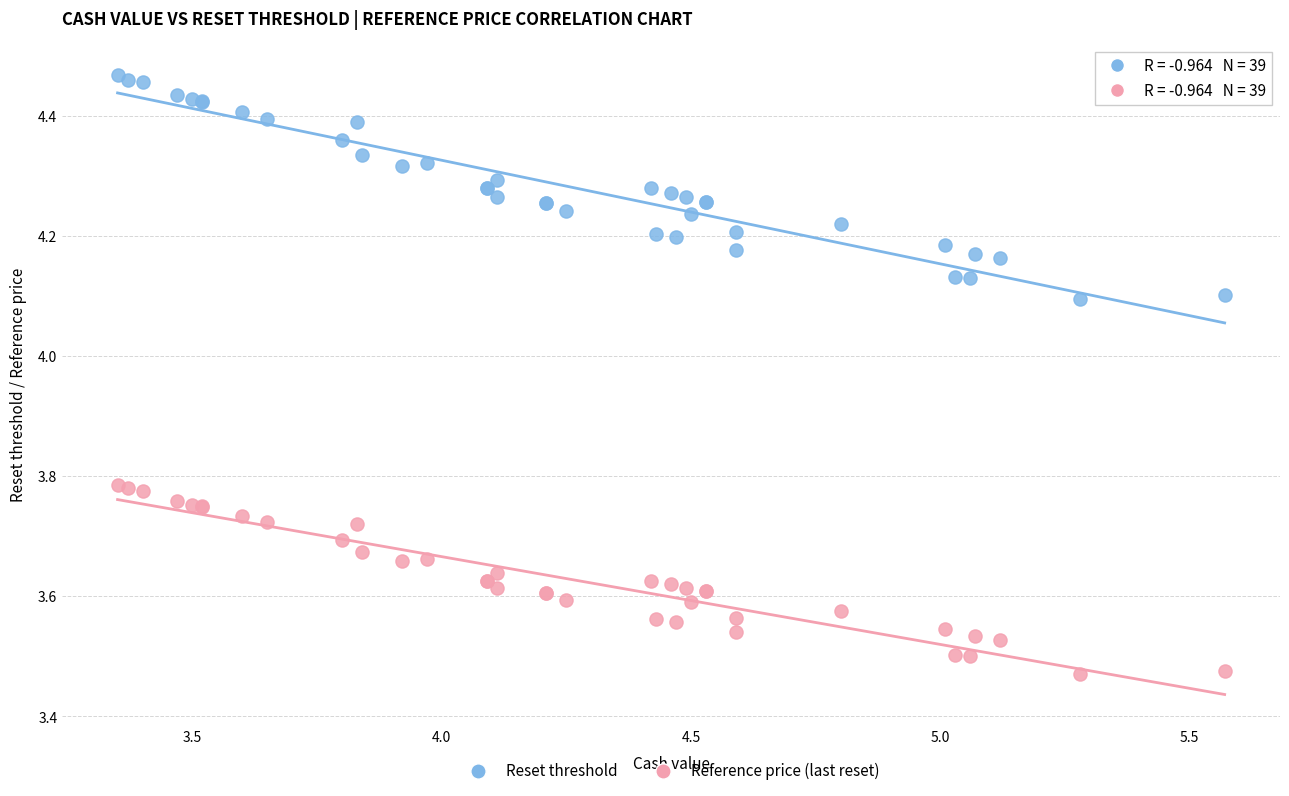

Which series contains the highest Y value?

Reset threshold